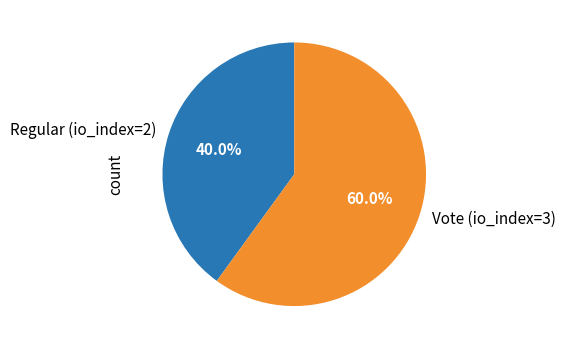

To the nearest percent, what is the difference between the Vote (io_index=3) and Regular (io_index=2) slice percentages?

20%